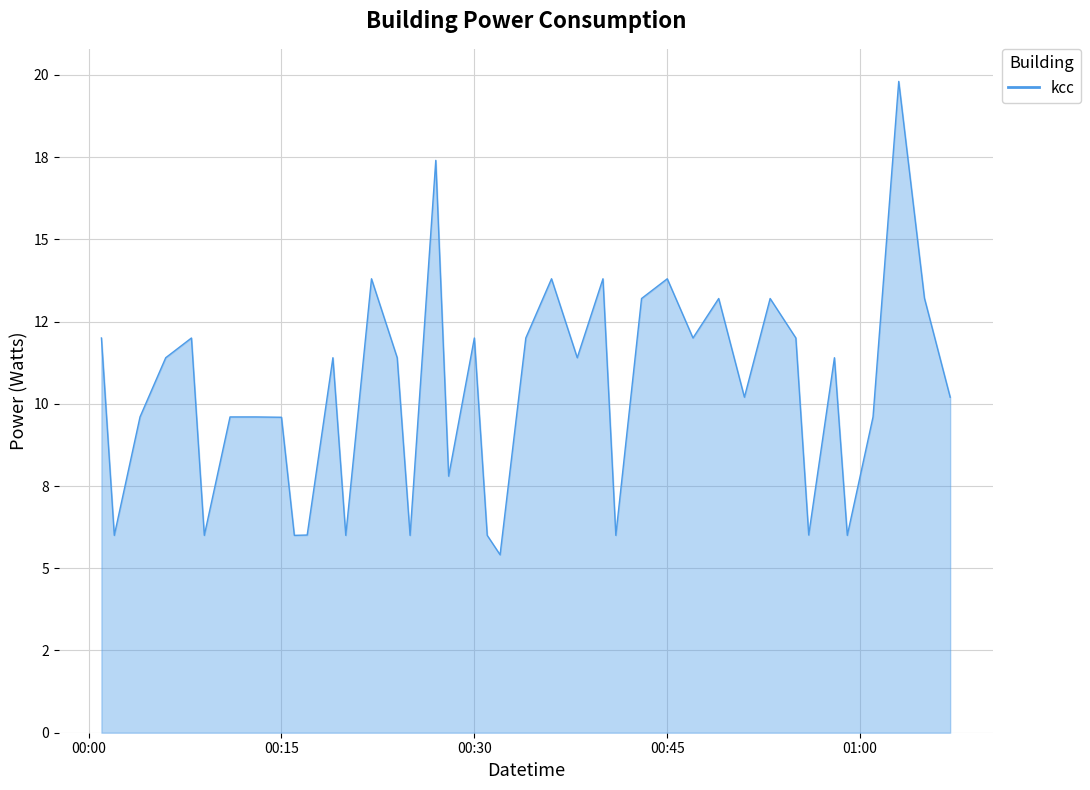

Where is the first local maximum?

2023-11-09T00:08:00